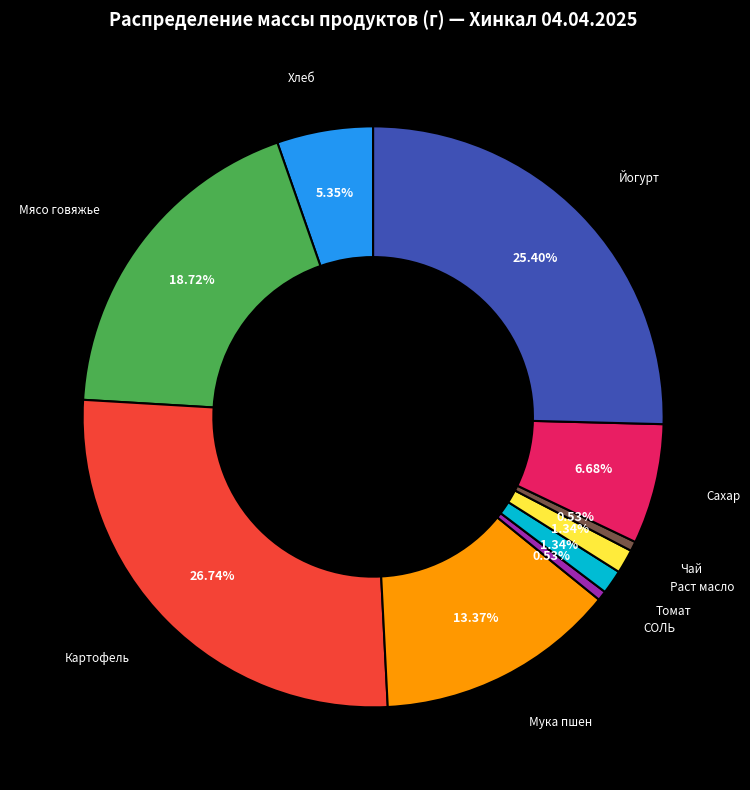

Which category has the biggest portion of the pie?

Картофель